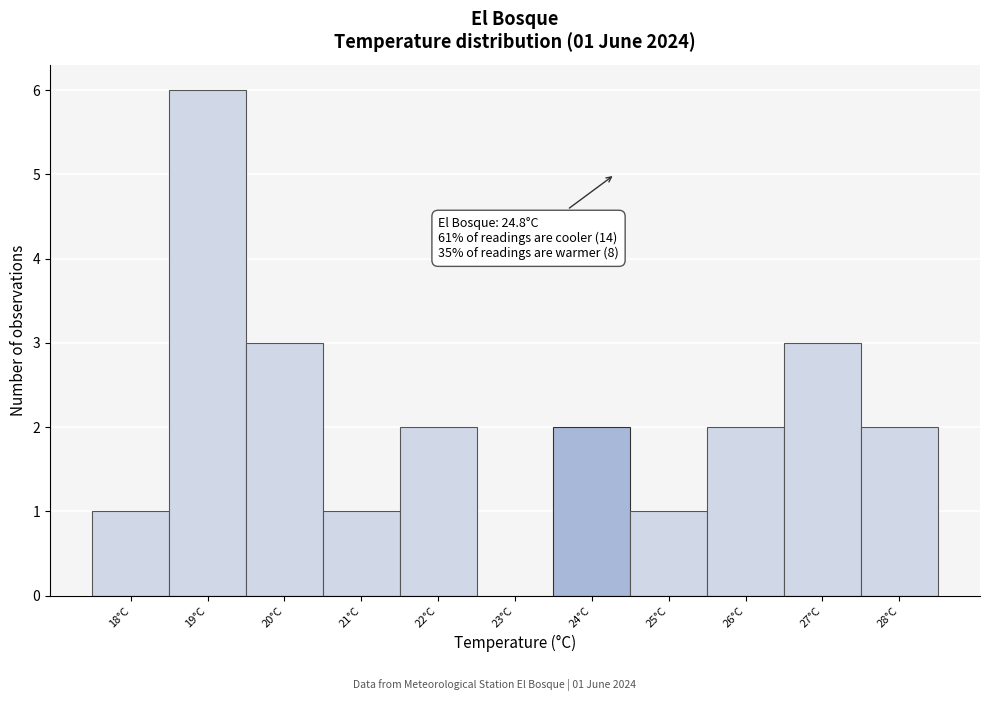

Reading left to right, what are all the values shown in this chart?

18°C=1	19°C=6	20°C=3	21°C=1	22°C=2	23°C=0	24°C=2	25°C=1	26°C=2	27°C=3	28°C=2